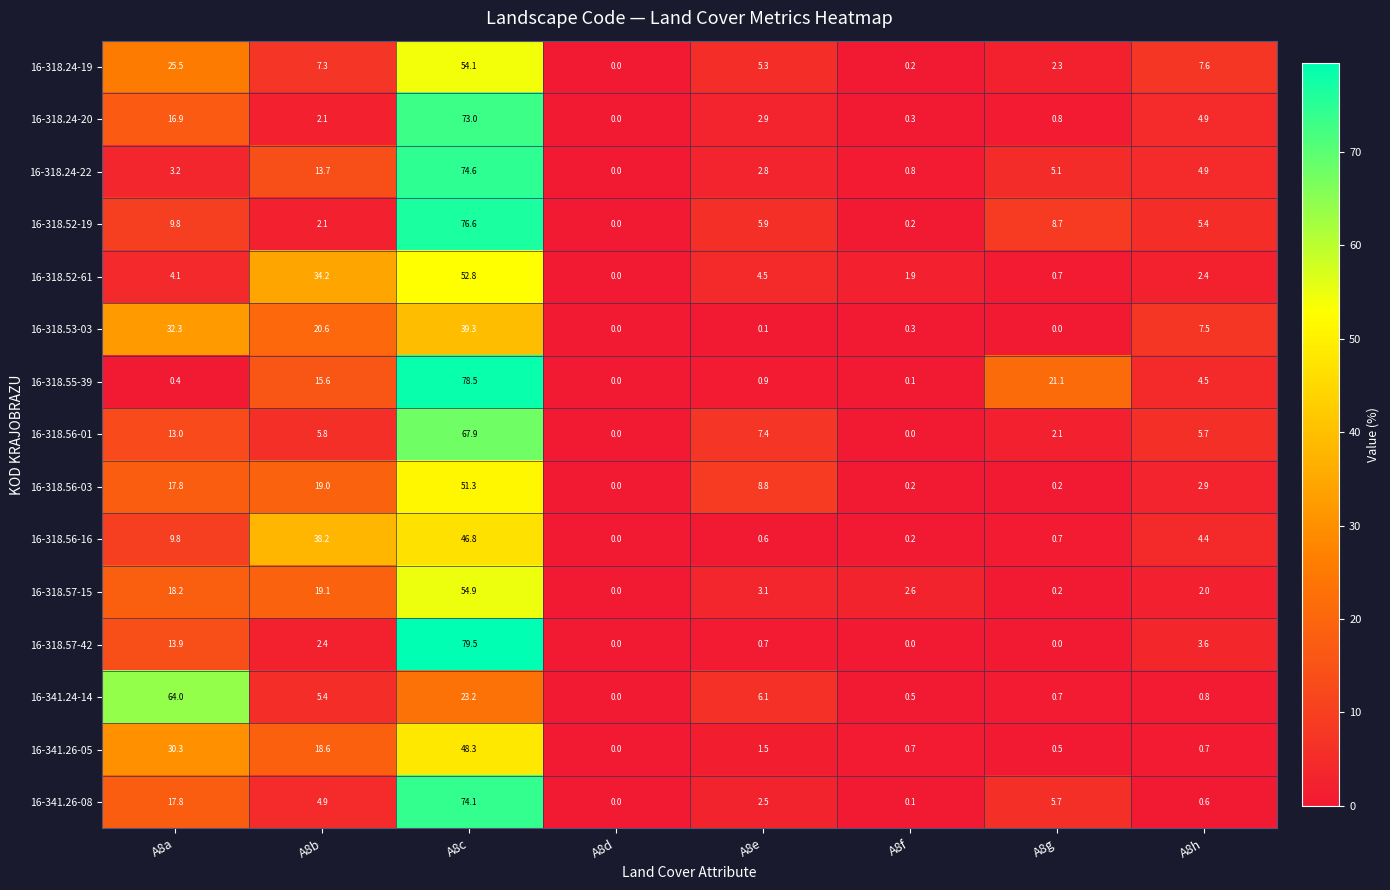

What is the average value of the 16-318.56-03 series?

12.5